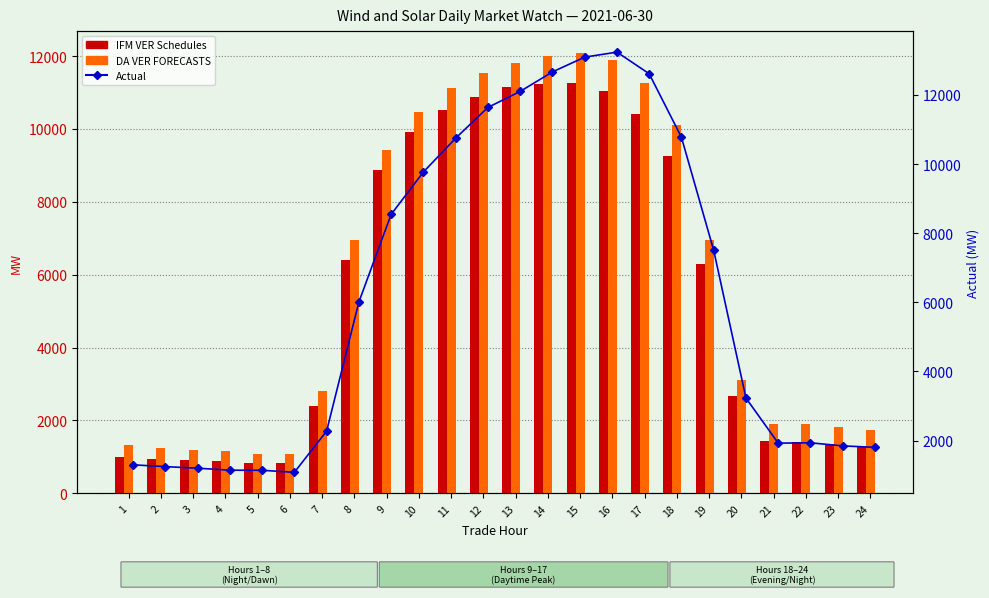

What is the minimum value for Actual?

1079.6